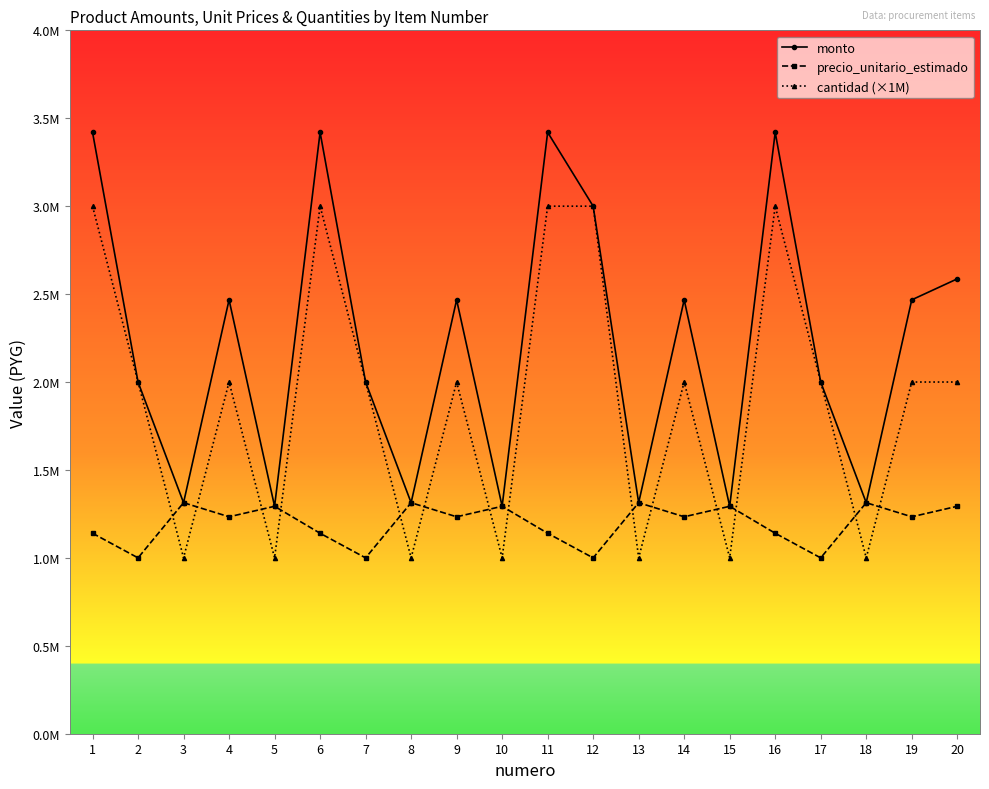

List the series in order of their peak value, highest first.

monto, cantidad (×1M), precio_unitario_estimado